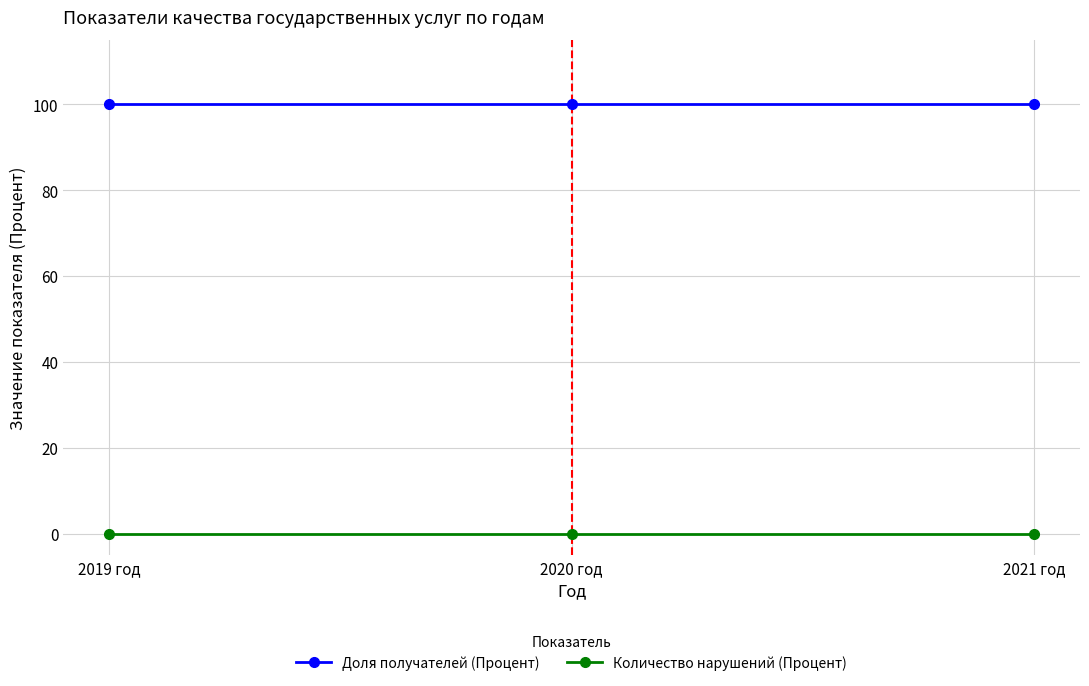

What is the maximum value shown in the chart?

100